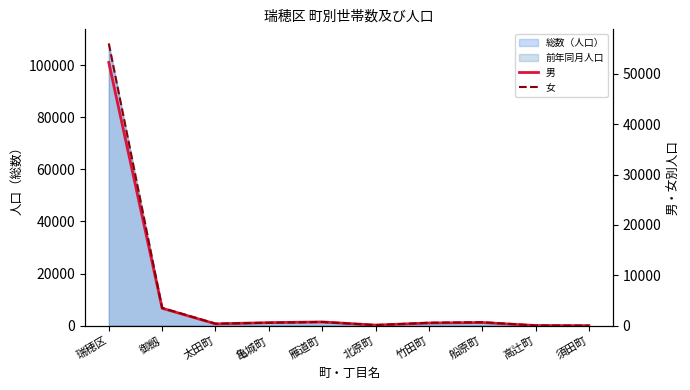

What is the total value across all series at 太田町?

753